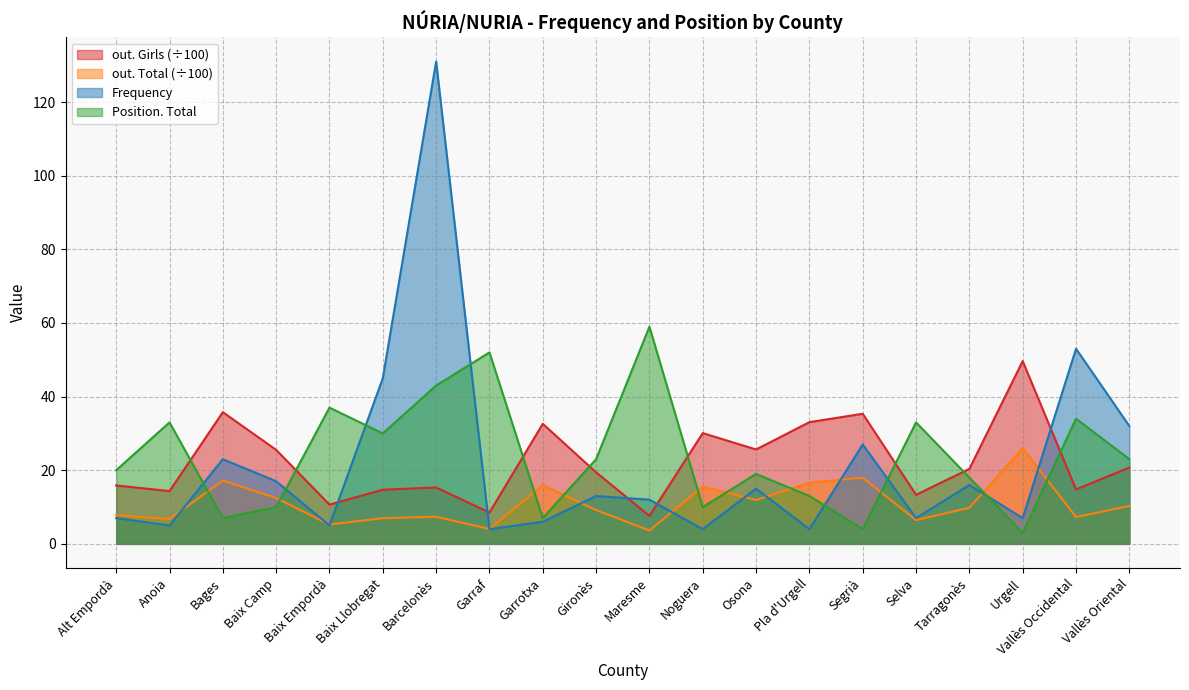

What is the average value of the out. Total series?

10.9